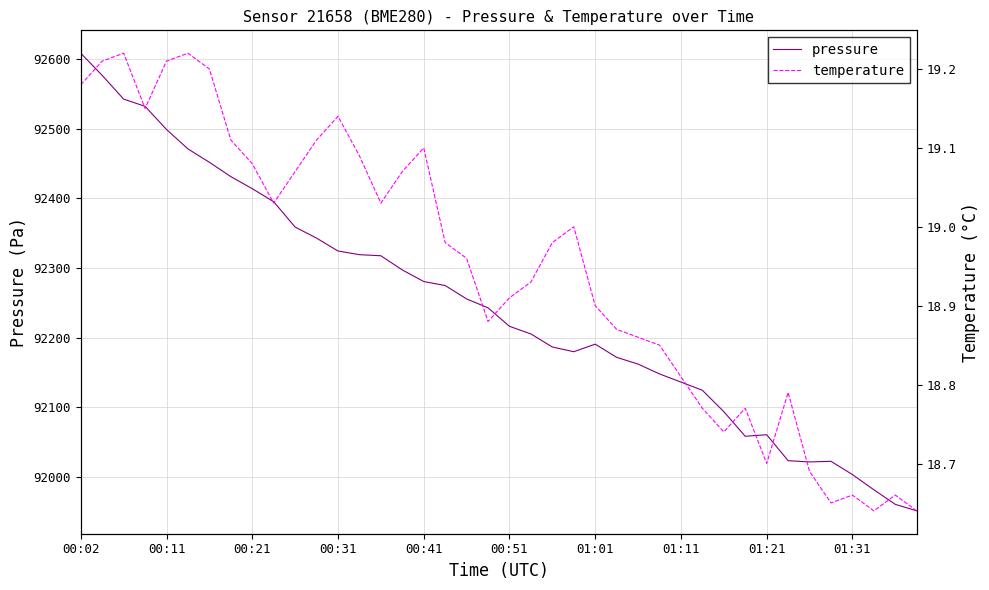

Is the value of pressure at 11 greater than the value of temperature at 17?

Yes